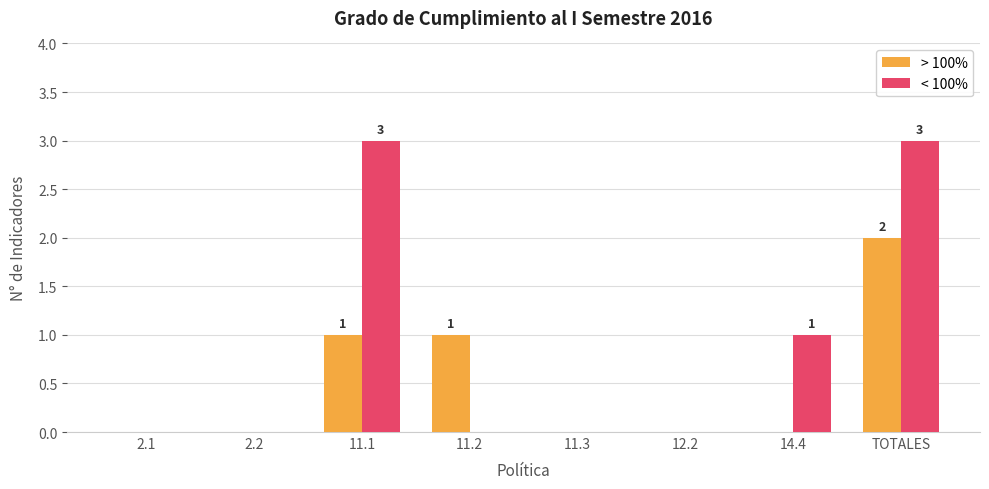

How many data points does each series have?

8